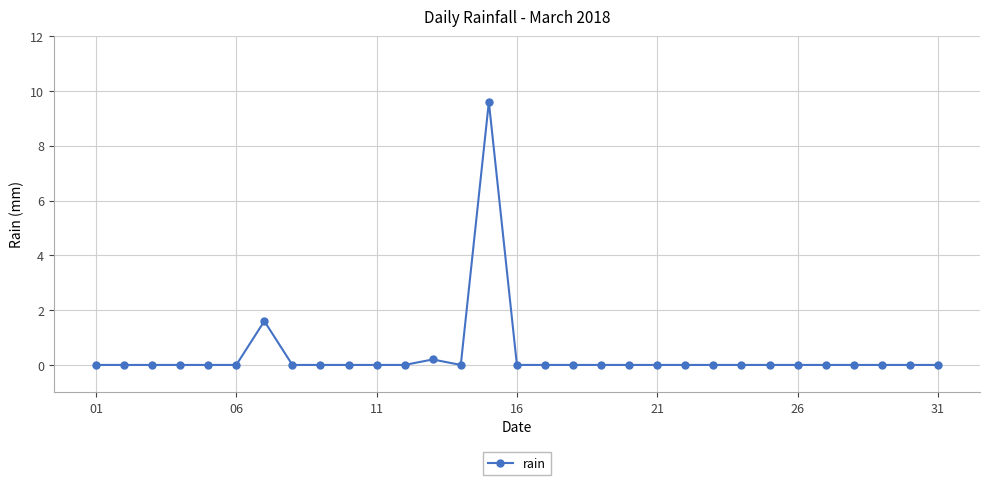

What is the sum of all values?

11.4